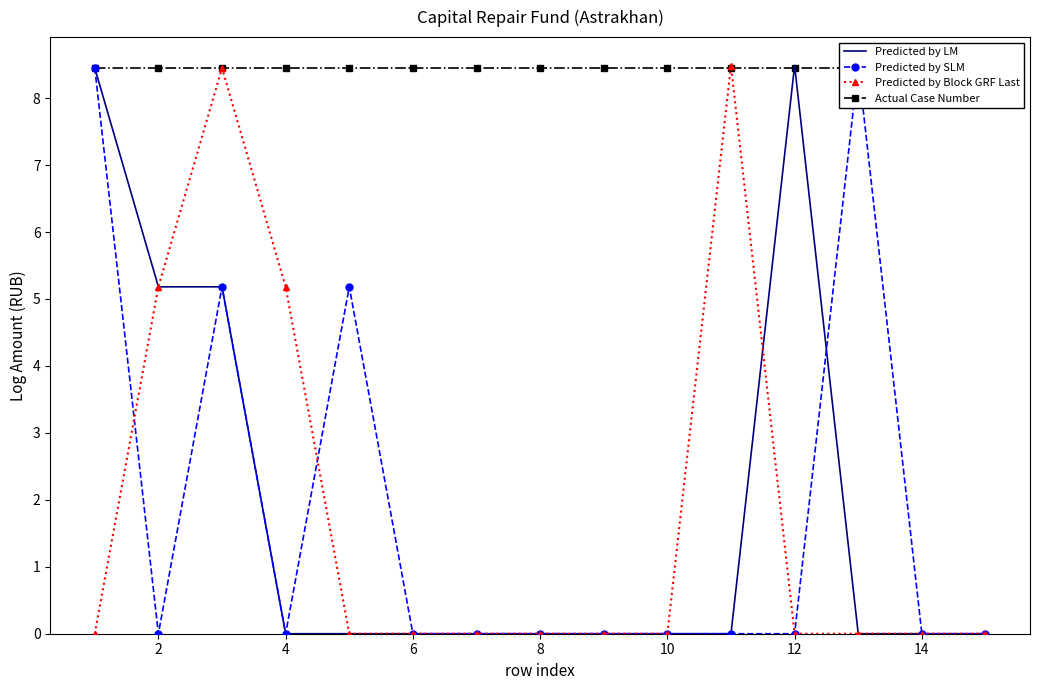

The value of Predicted by LM at 8 is -5.7. True or false?

False